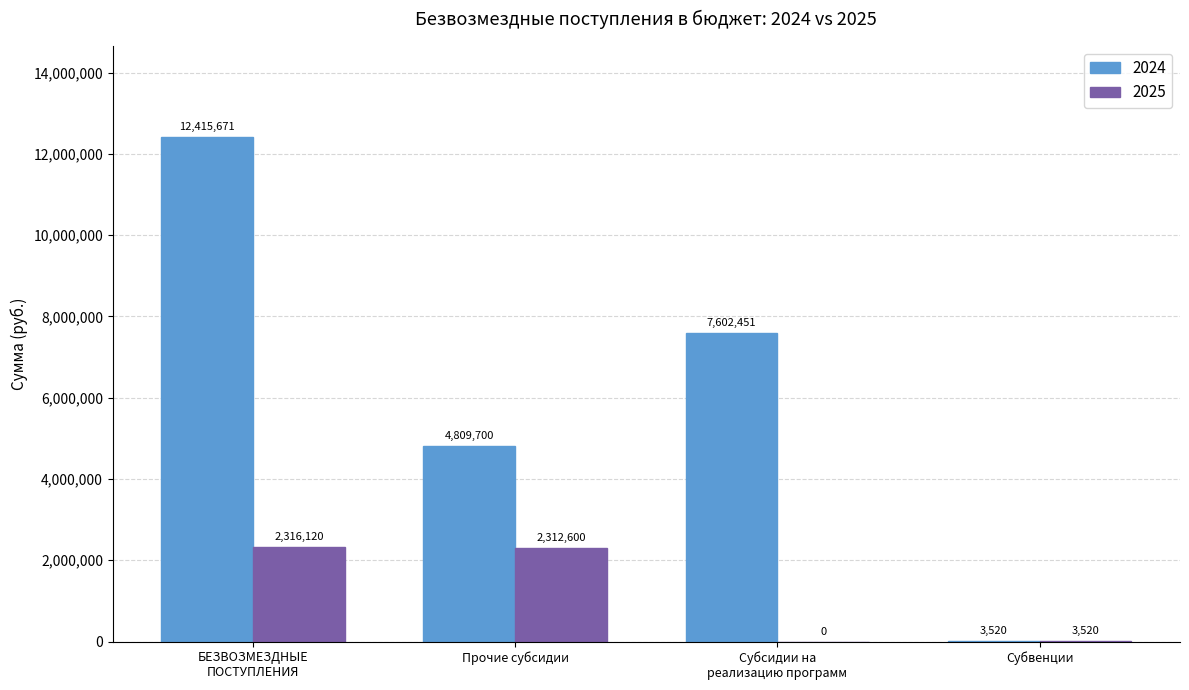

Which category has the highest value across all series?

БЕЗВОЗМЕЗДНЫЕ
ПОСТУПЛЕНИЯ